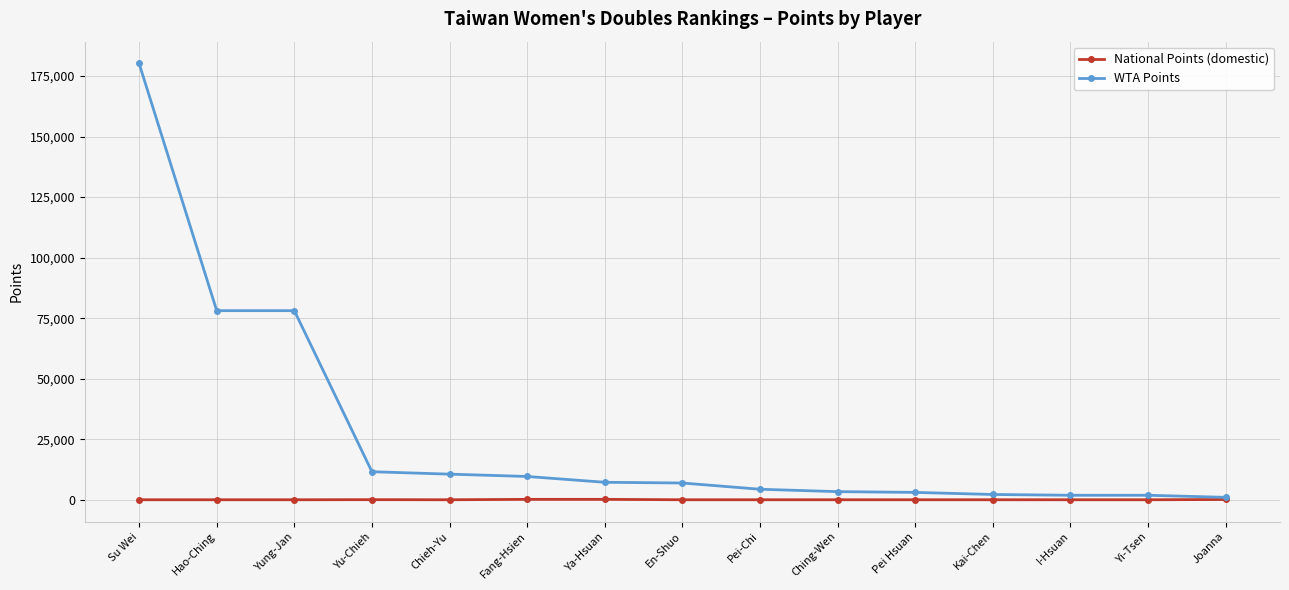

What is the spread (max minus min) of values at Yung-Jan?

78100